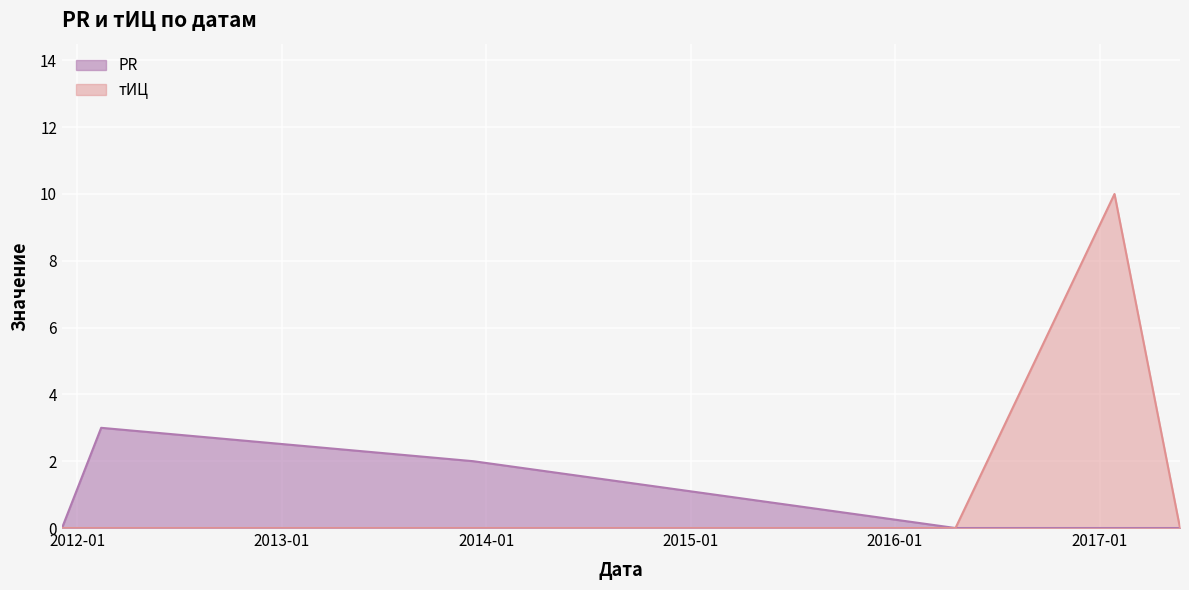

Is the value of тИЦ at 2011-12-05 greater than the value of PR at 2017-05-24?

No